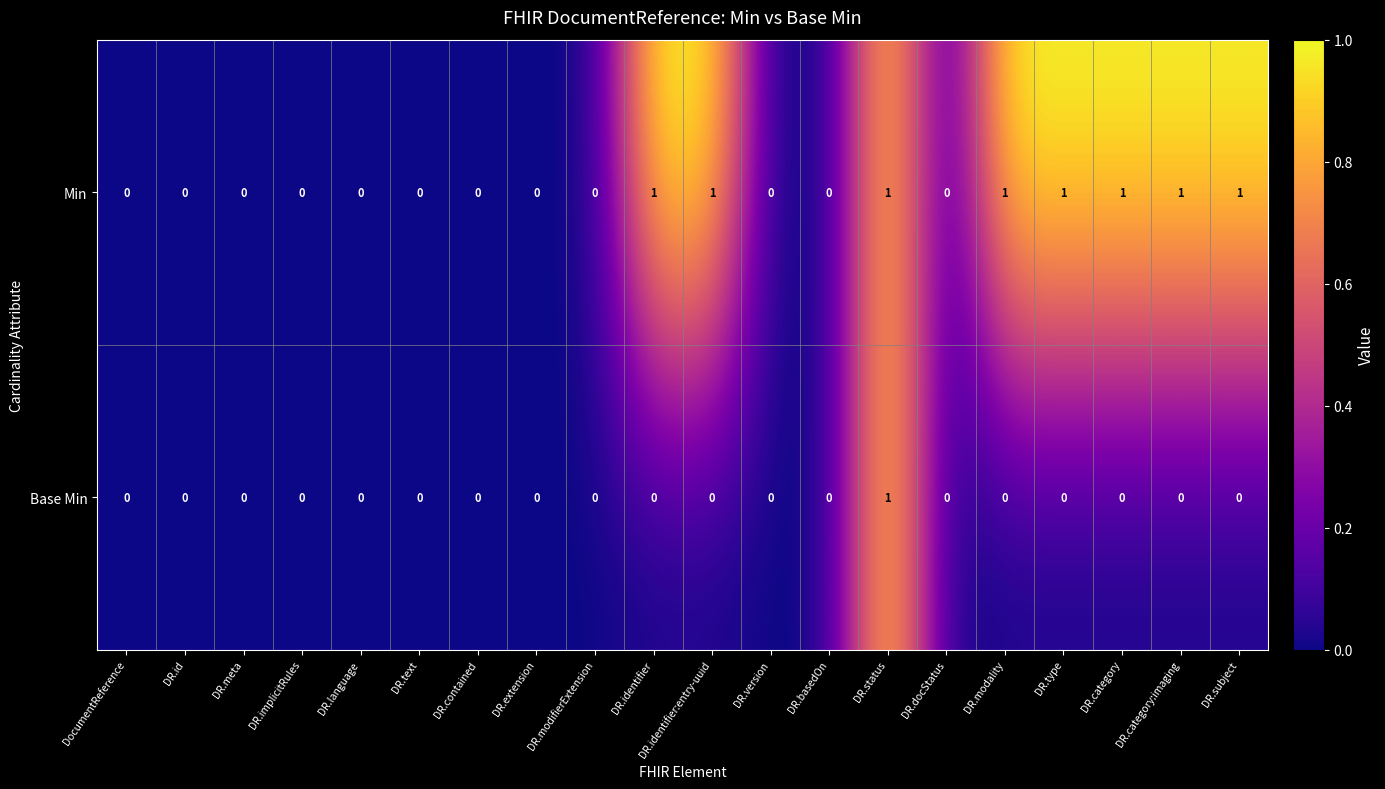

At which category is the sum across all series the highest?

DR.status